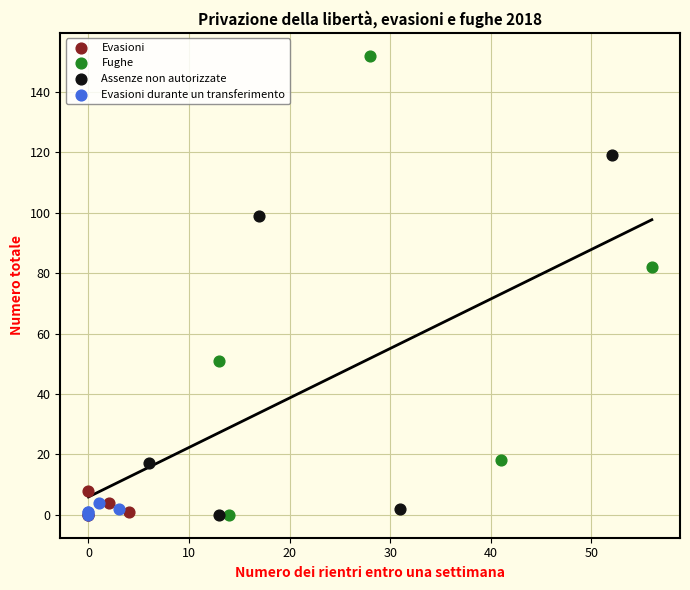

Which series has the largest Y range (max minus min)?

Fughe